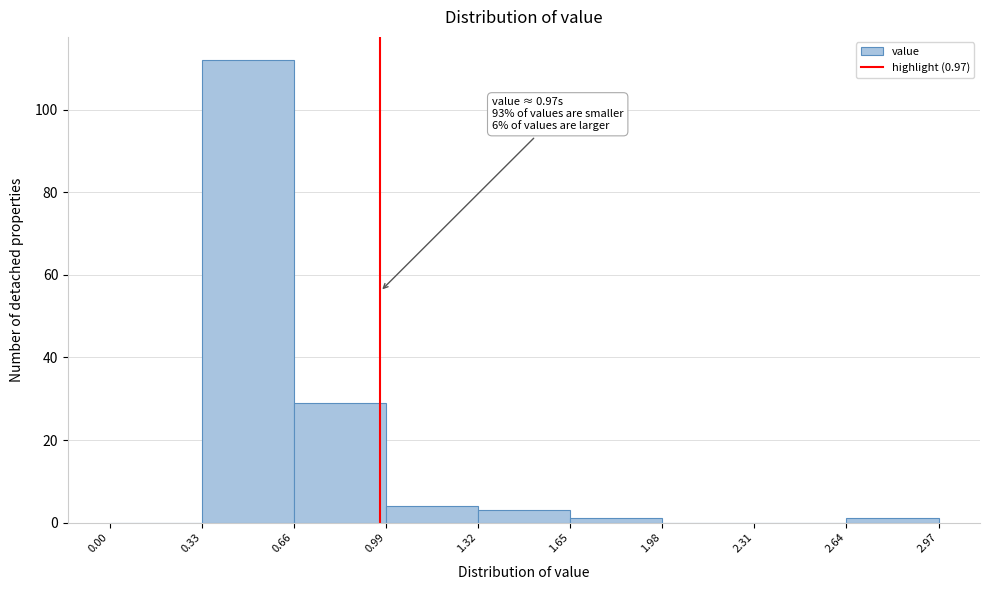

Over which range of the x-axis is the bar tallest?

0.33 to 0.66